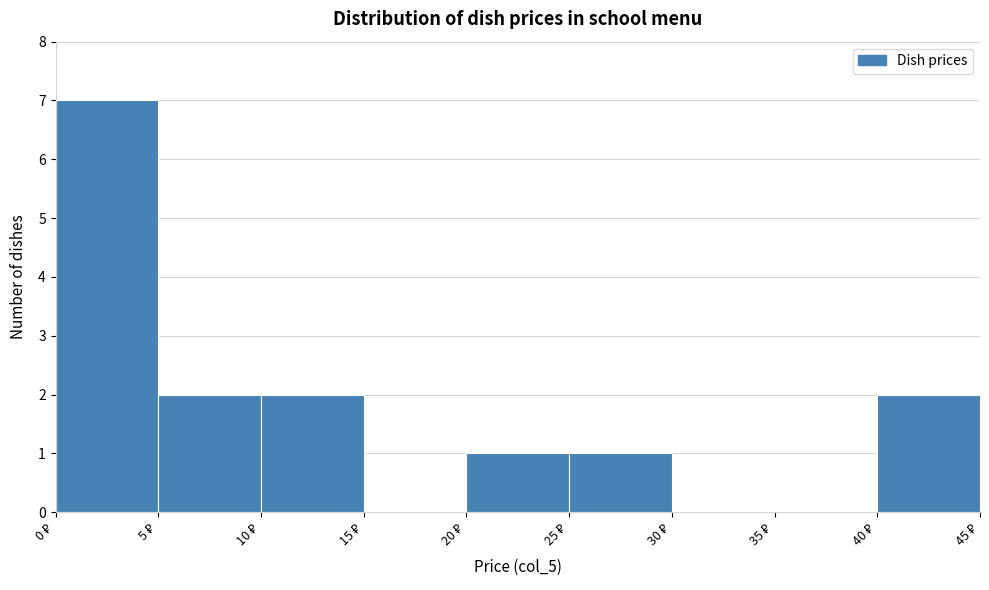

Which range on the x-axis has the tallest bar?

0 to 5